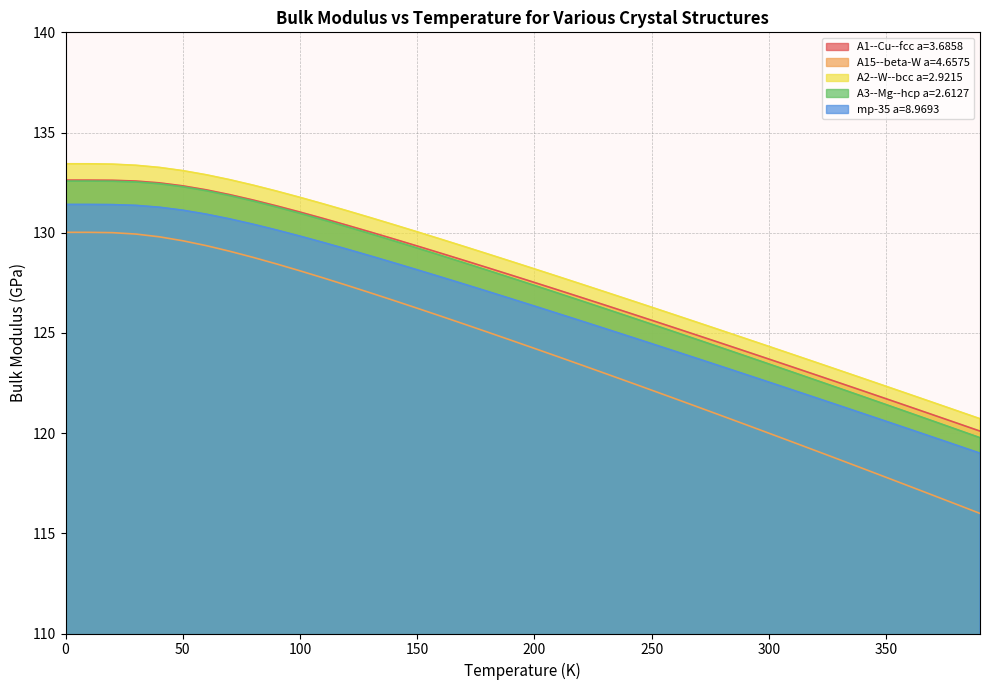

What is the sum of the mp-35 a=8.9693 values at 80.0 and 130.0?

259.3